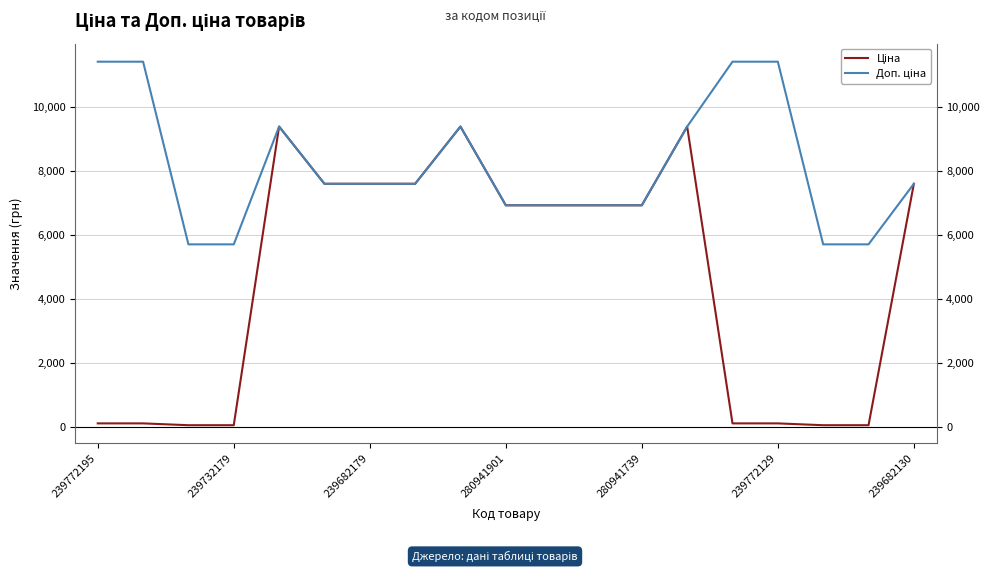

How many values in the Ціна series exceed 6925?

11